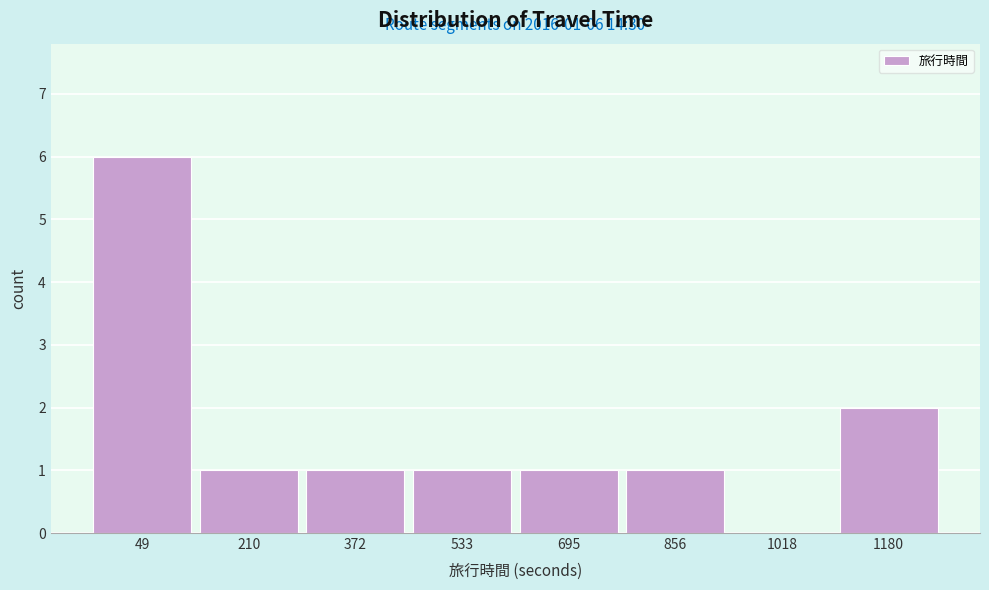

Reading left to right, transcribe all the data shown in this chart.

49=6	210=1	372=1	533=1	695=1	856=1	1018=0	1180=2